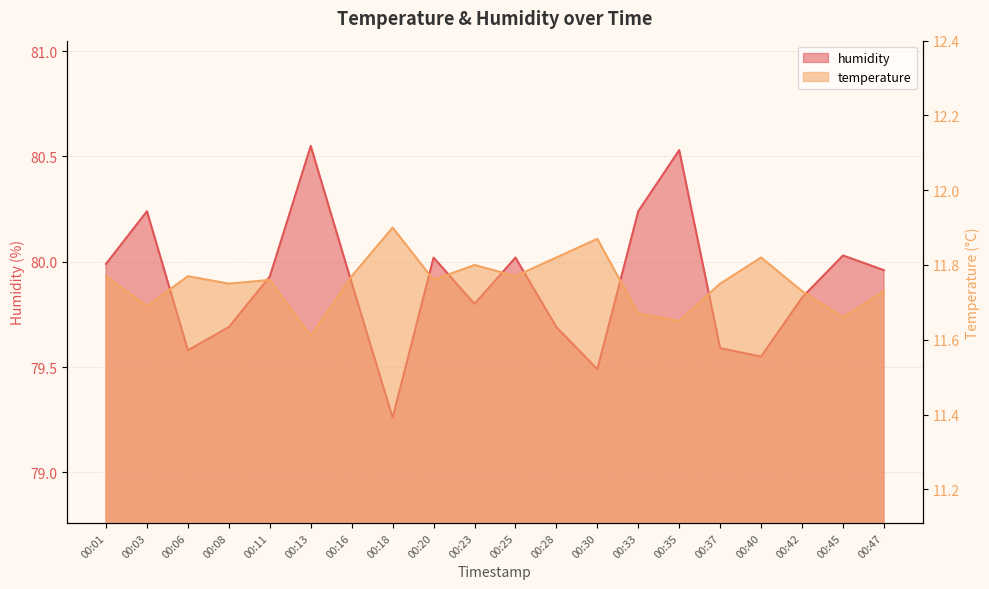

What is the greatest value displayed?

80.5